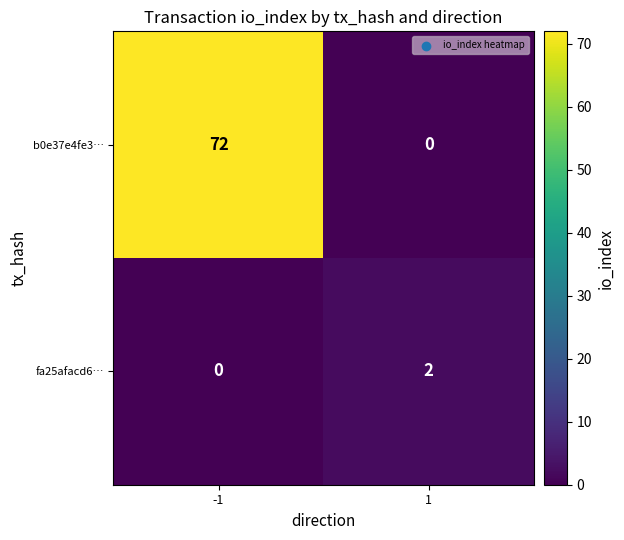

Between -1 and 1, which series saw the biggest shift?

b0e37e4fe3…